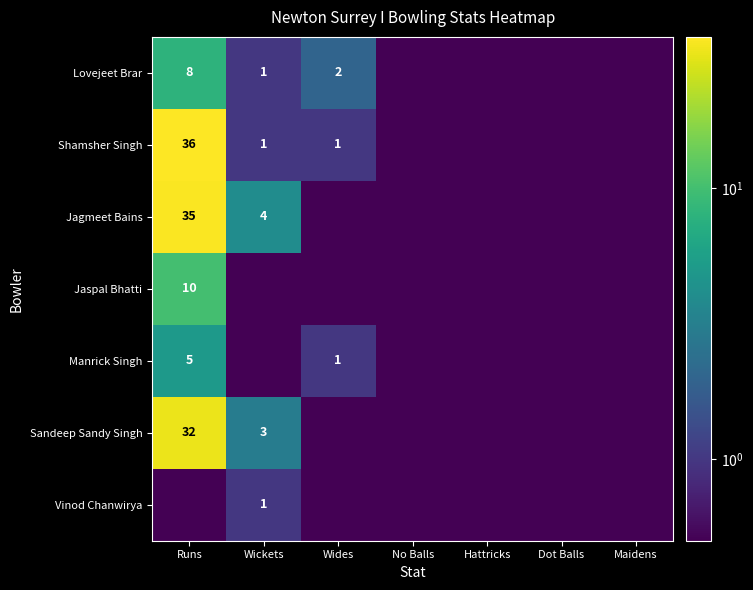

The Shamsher Singh series shows 0.5 at Hattricks. True or false?

True